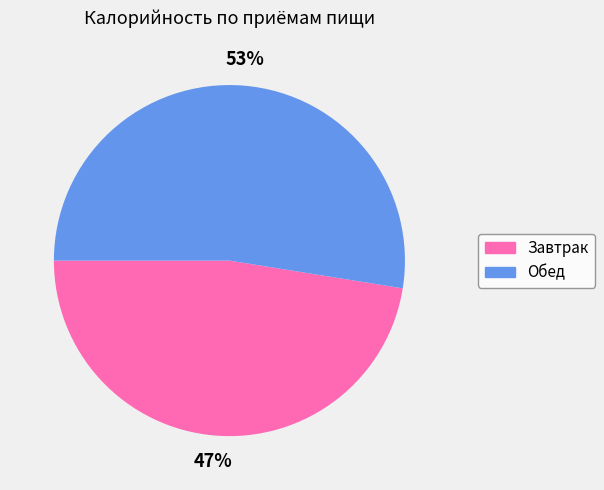

To the nearest percent, what is the combined percentage of Завтрак and Обед?

100%